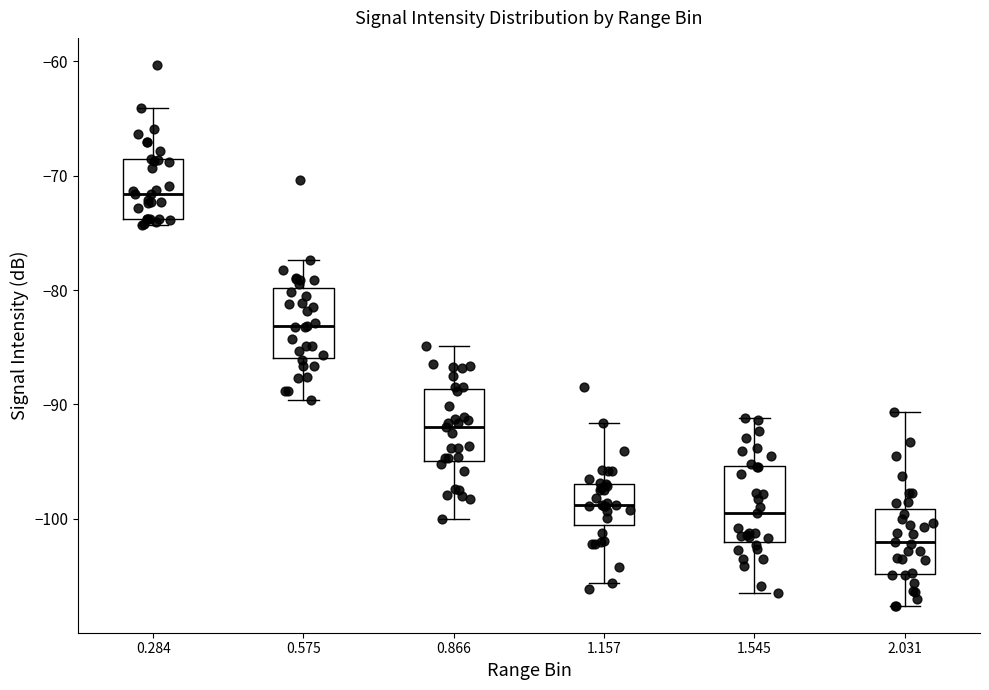

Reading left to right, read every box against the y-axis: the position of its median line, the range the box covers, and the ends of its whiskers. The values are not printed on the chart, so give them approximately, as read against the axis.

0.284: median -72, box -74 to -69, whiskers -74 (just below the box's lower edge) to -64
0.575: median -83, box -86 to -80, whiskers -90 to -77
0.866: median -92, box -95 to -89, whiskers -100 to -85
1.157: median -99, box -101 to -97, whiskers -106 to -92
1.545: median -99, box -102 to -95, whiskers -106 to -91
2.031: median -102, box -105 to -99, whiskers -108 to -91